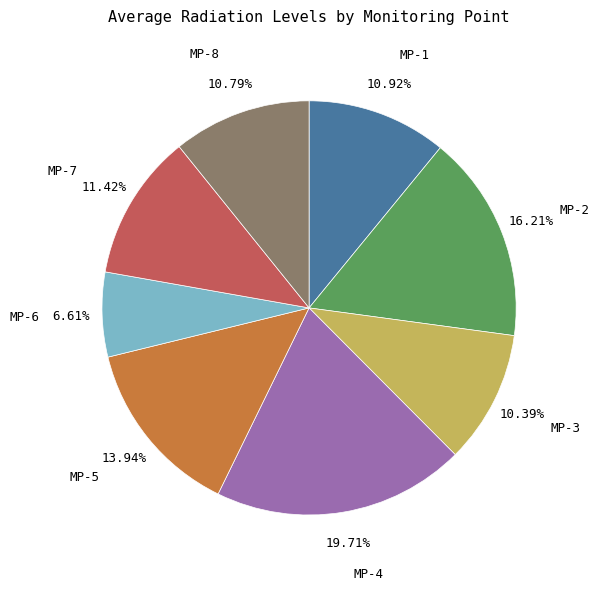

To the nearest percent, what portion does MP-2 represent?

16%